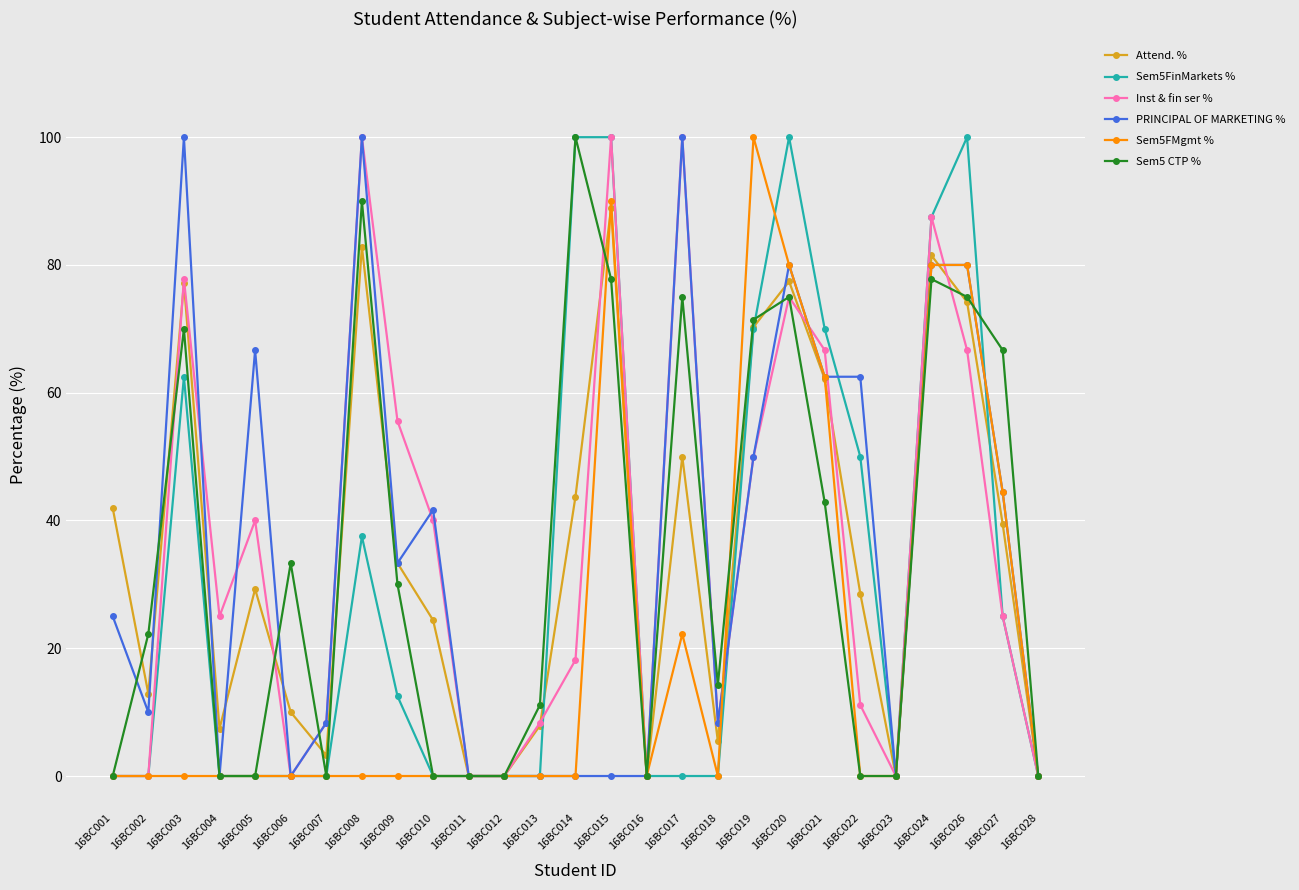

How many lines are shown in the chart?

6